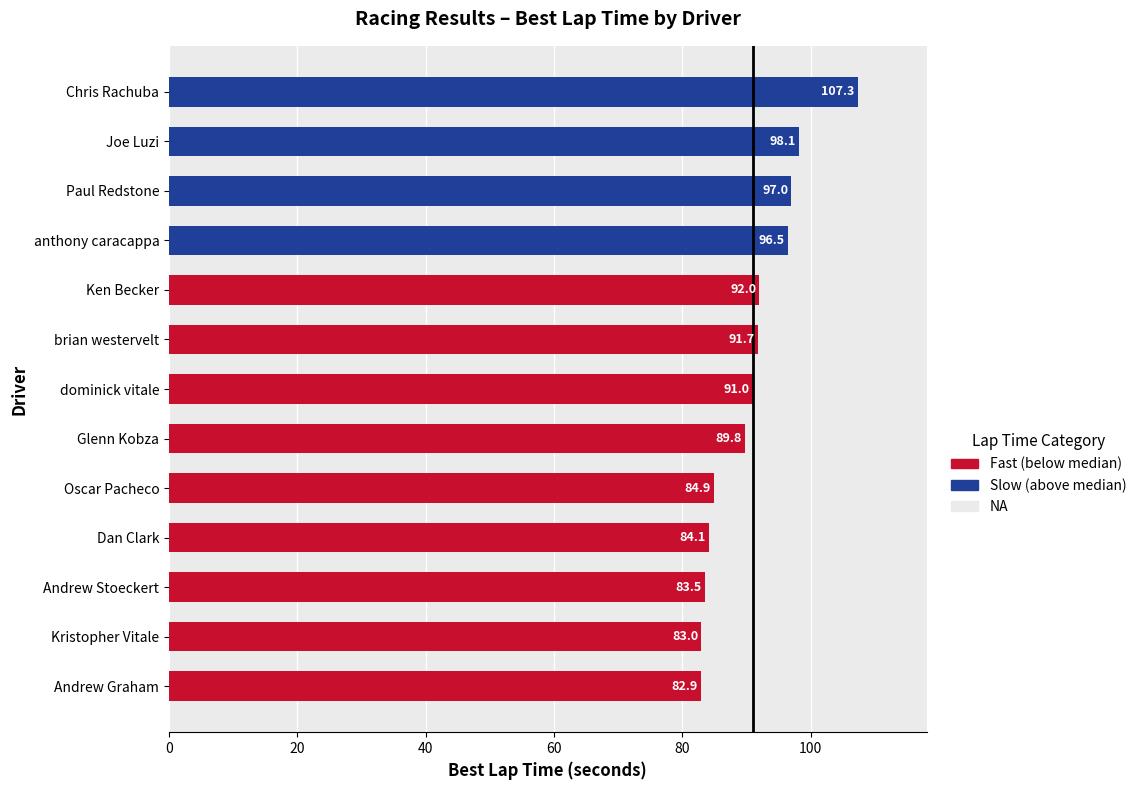

List the labels in order of value, smallest first.

Andrew Graham, Kristopher Vitale, Andrew Stoeckert, Dan Clark, Oscar Pacheco, Glenn Kobza, dominick vitale, brian westervelt, Ken Becker, anthony caracappa, Paul Redstone, Joe Luzi, Chris Rachuba